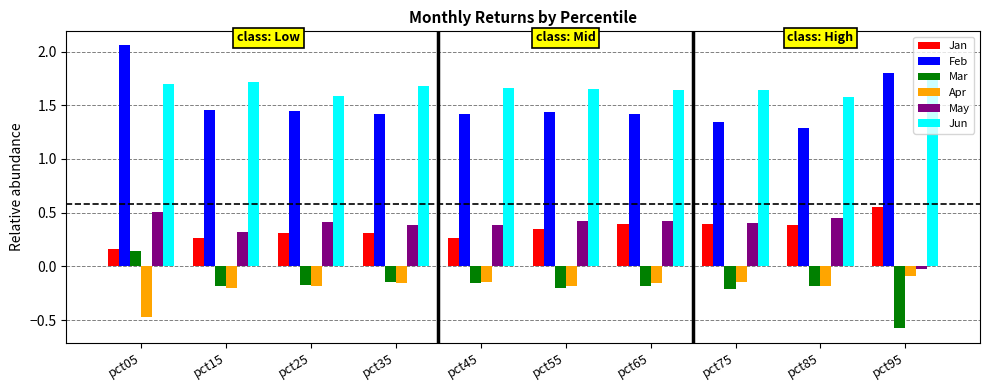

How many bars are there in each group?

6